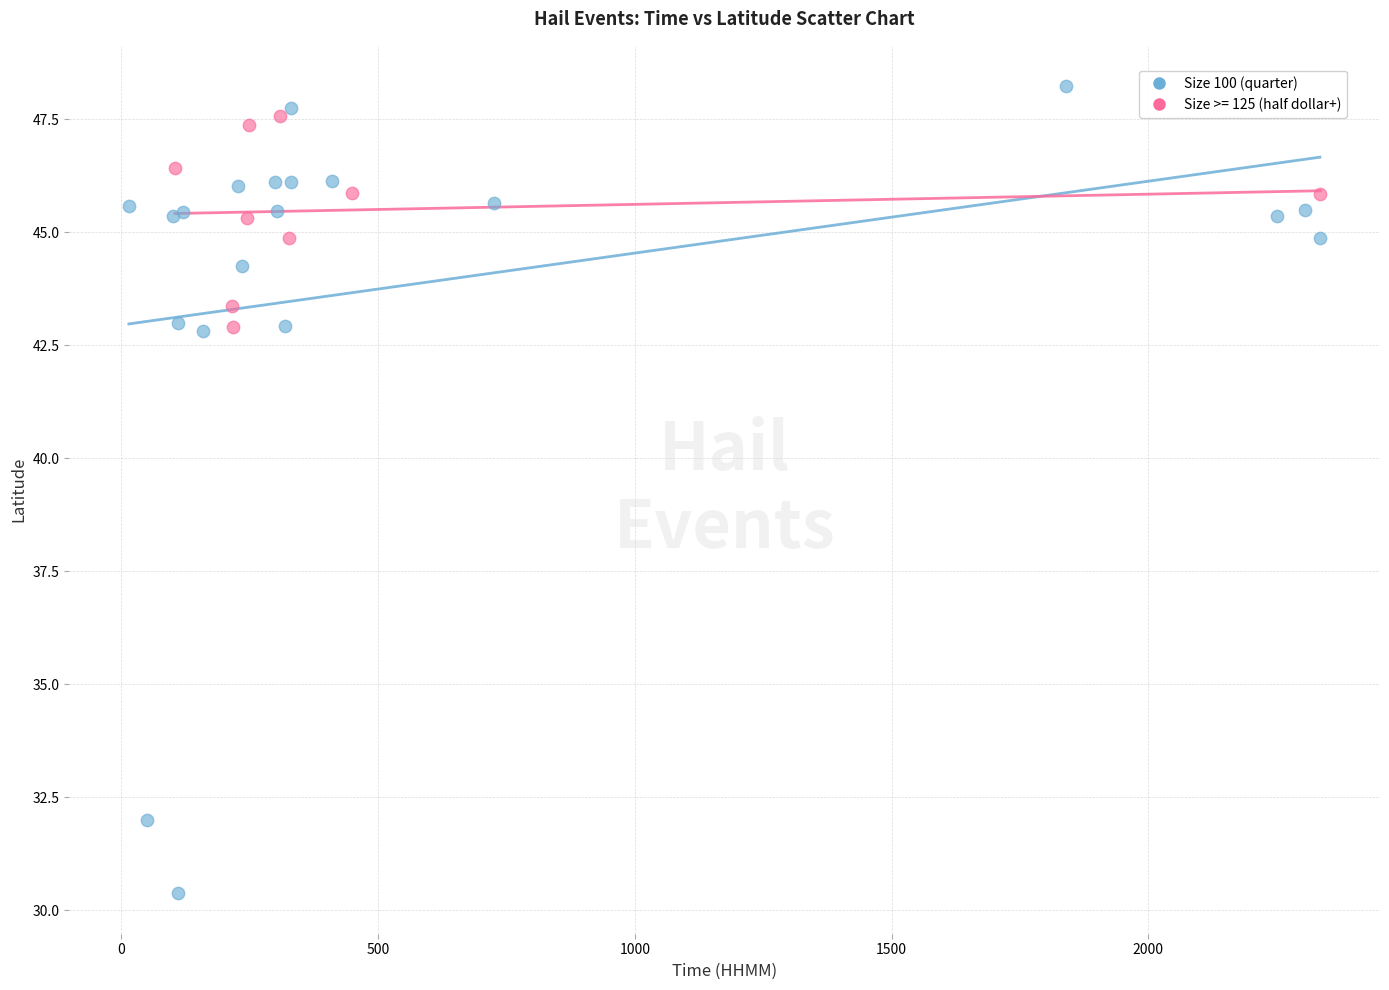

Which series reaches the minimum Y coordinate?

Size 100 (quarter)